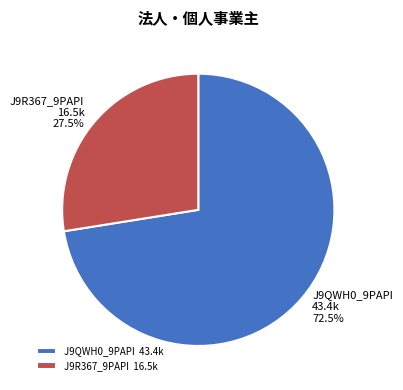

What is the ratio of the value at J9QWH0_9PAPI 43.4k to the value at J9R367_9PAPI 16.5k?

2.6